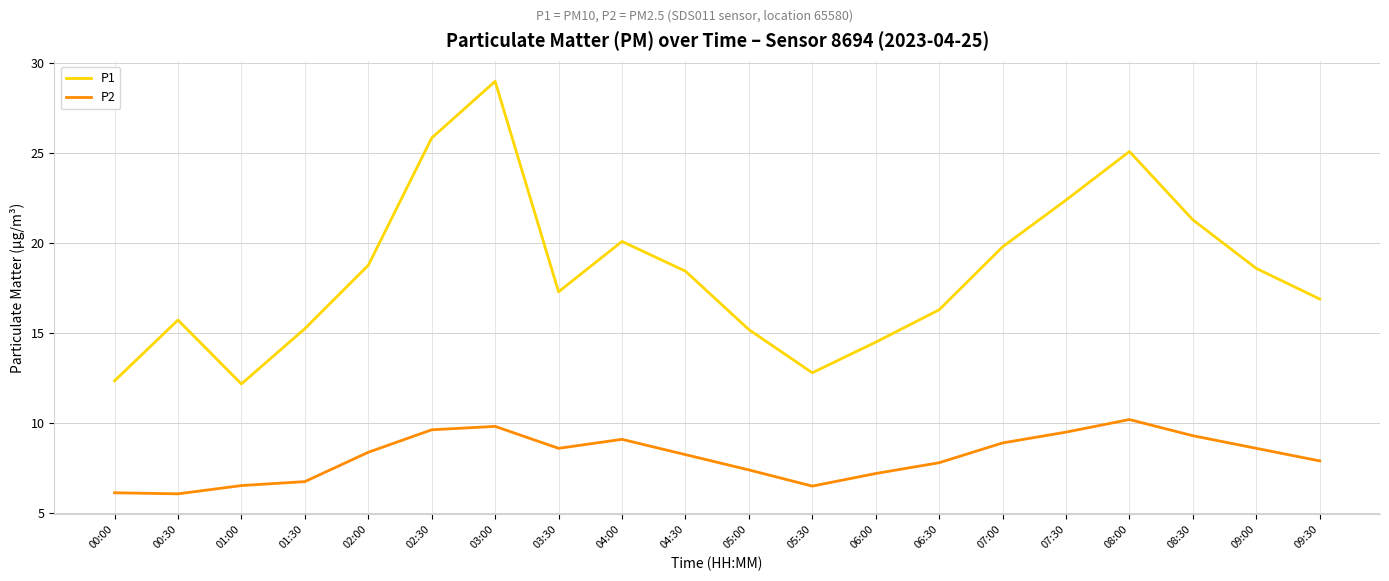

What is the sum of all P2 values?

162.6